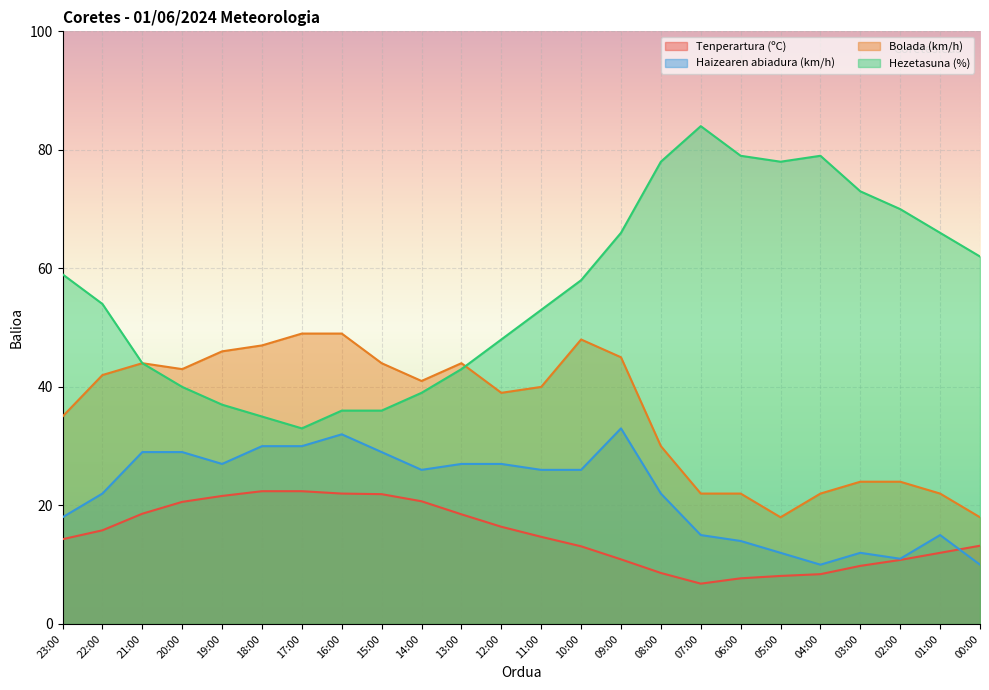

What is the difference between the second highest and second lowest values in the Haizearen abiadura (km/h) series?

22.0